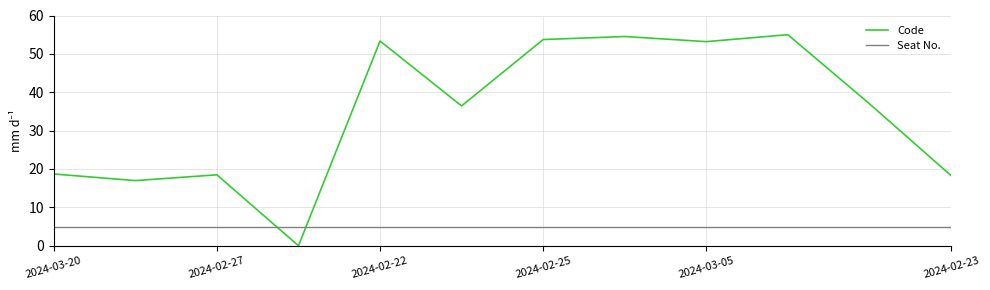

Which series has the largest total across all categories?

Code